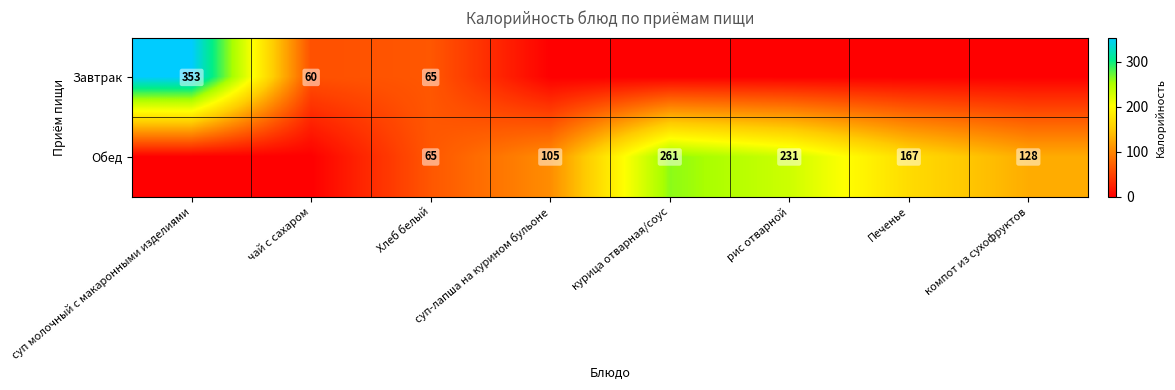

Is the value of Завтрак at суп молочный с макаронными изделиями greater than the value of Обед at Хлеб белый?

Yes